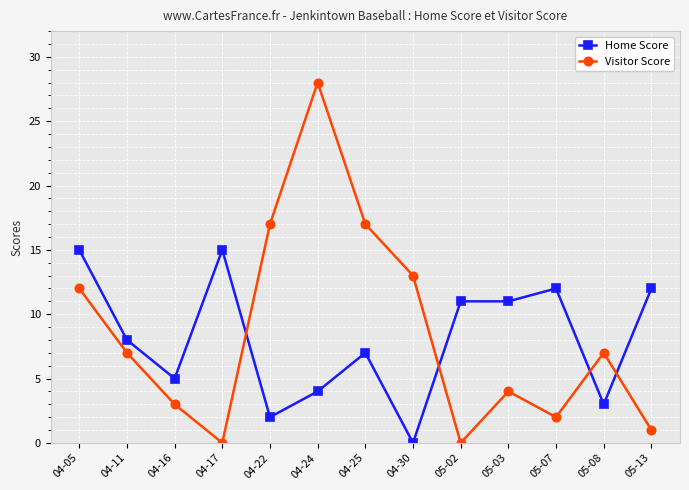

Reading left to right, what are all the values shown in this chart?

Home Score: 15	8	5	15	2	4	7	0	11	11	12	3	12
Visitor Score: 12	7	3	0	17	28	17	13	0	4	2	7	1